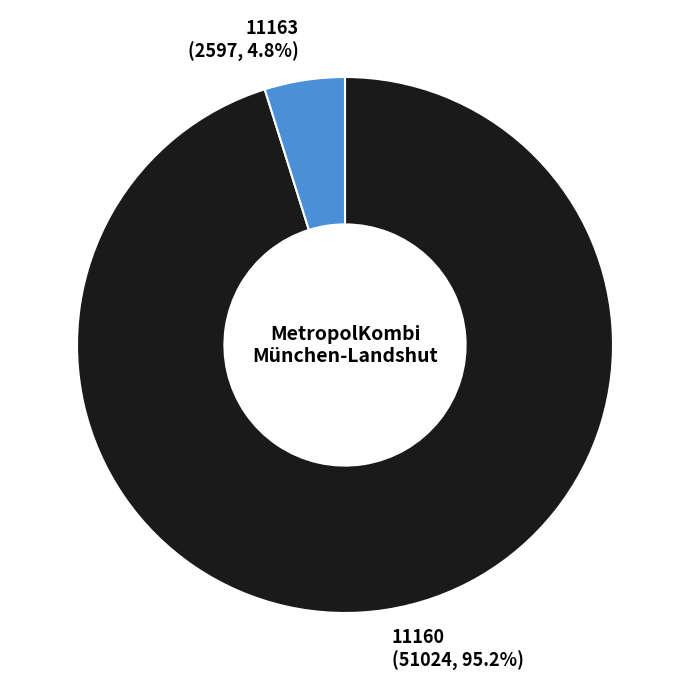

How many segments does this pie chart have?

2